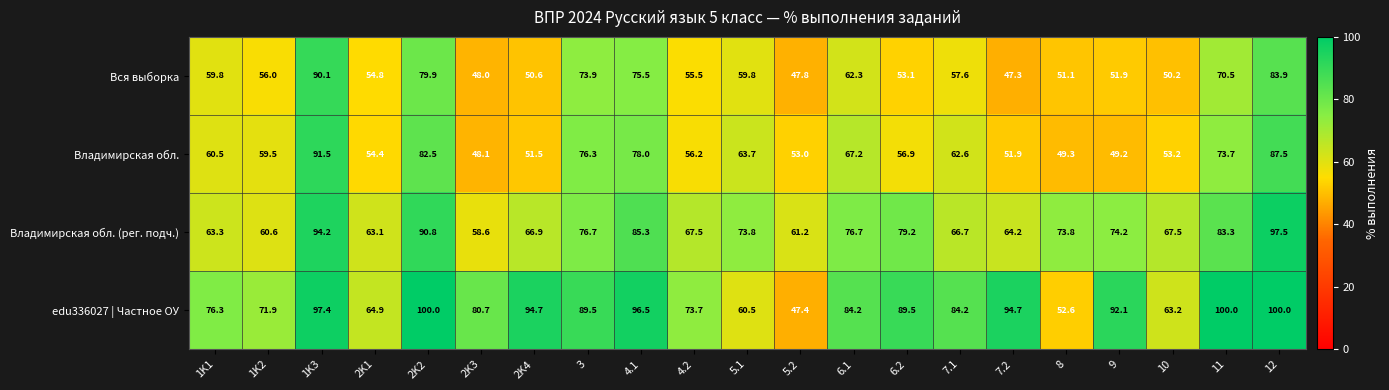

What is the difference between the maximum and minimum values in the Владимирская обл. (рег. подч.) series?

38.9